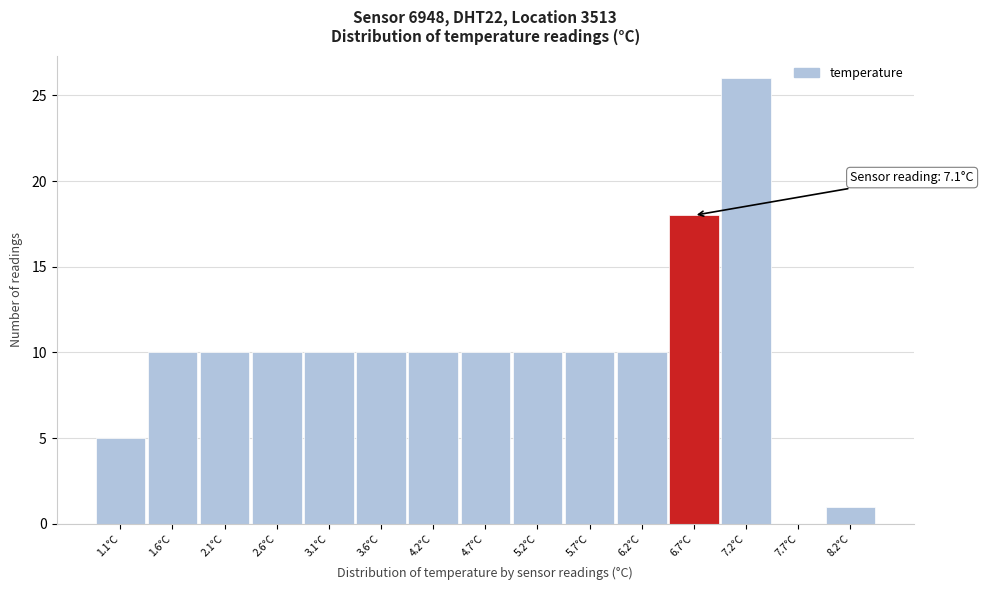

Reading left to right, transcribe all the data shown in this chart.

1.1°C=5	1.6°C=10	2.1°C=10	2.6°C=10	3.1°C=10	3.6°C=10	4.2°C=10	4.7°C=10	5.2°C=10	5.7°C=10	6.2°C=10	6.7°C=18	7.2°C=26	7.7°C=0	8.2°C=1